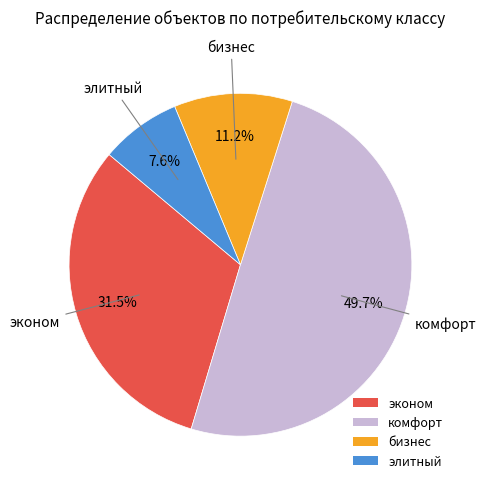

Is бизнес the majority of the pie?

No